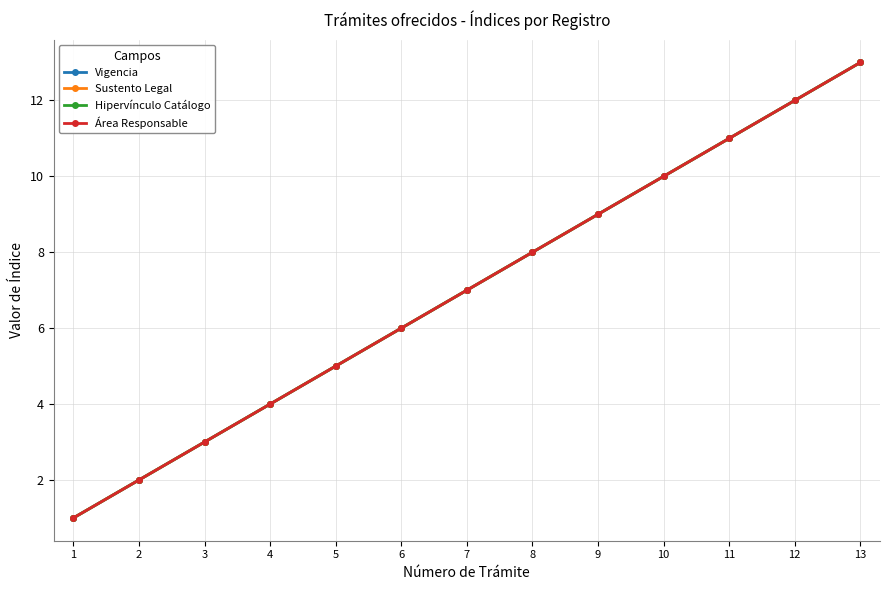

Between 9 and 11, which is larger?

11